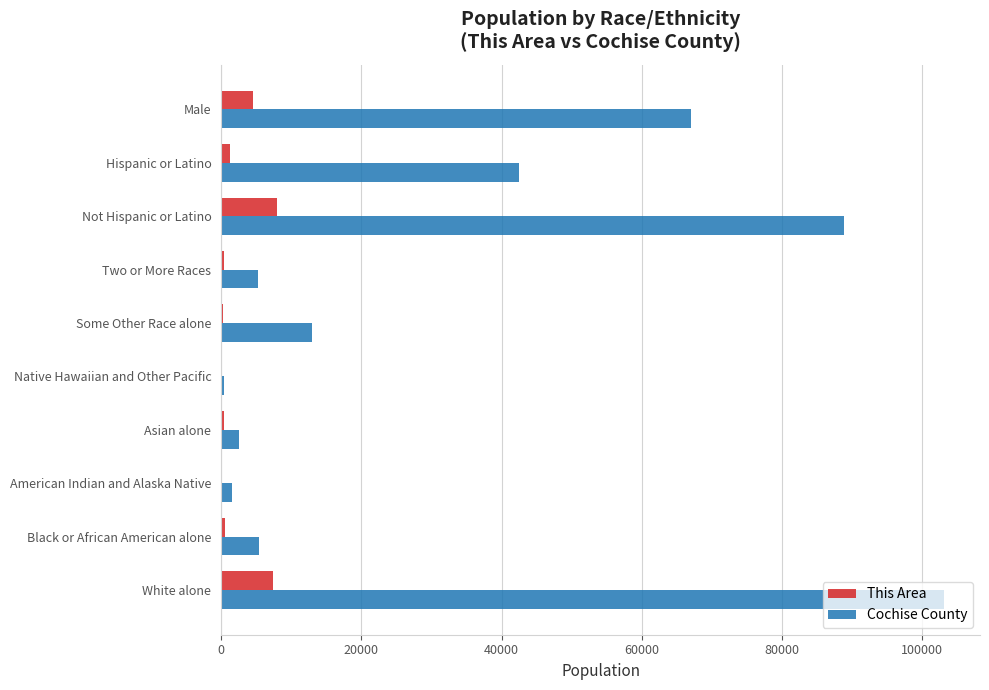

What is the greatest value displayed?

103085